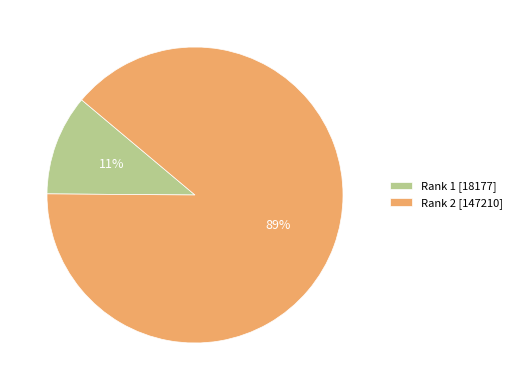

To the nearest percent, what is the difference between the largest and smallest slice percentages?

78%